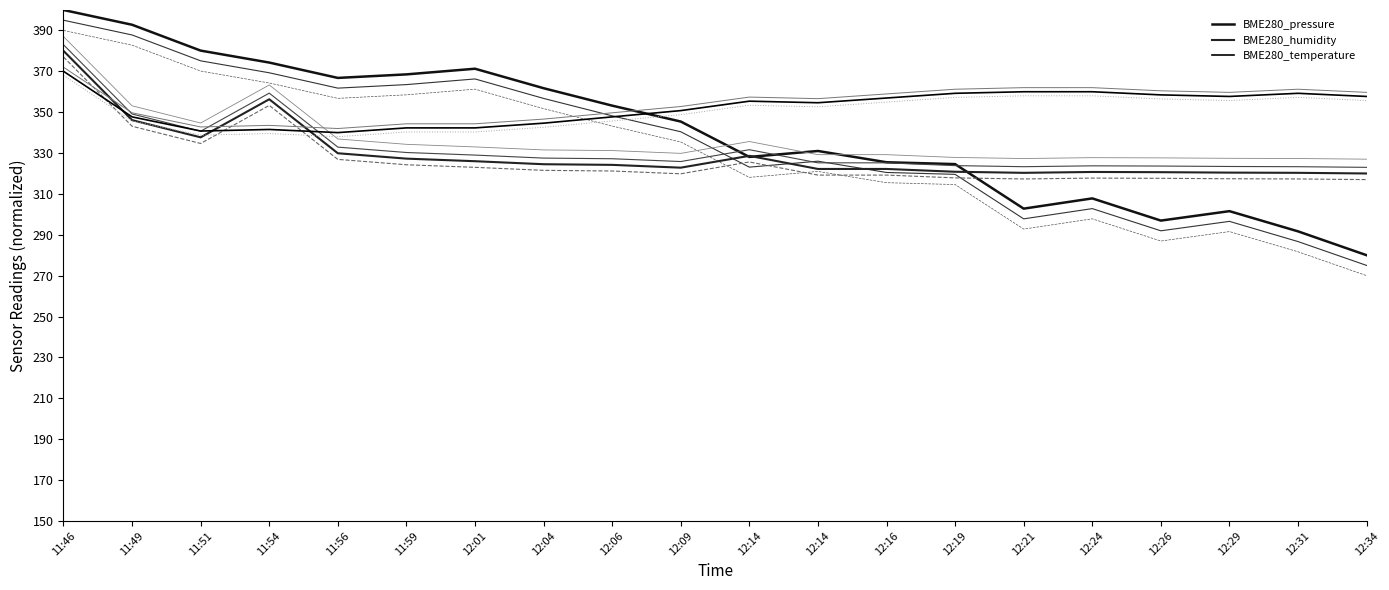

List the labels in order of BME280_humidity value, smallest first.

12:34, 12:21, 12:31, 12:29, 12:26, 12:24, 12:19, 12:14, 12:16, 12:09, 12:06, 12:04, 12:01, 11:59, 12:14, 11:56, 11:51, 11:49, 11:54, 11:46